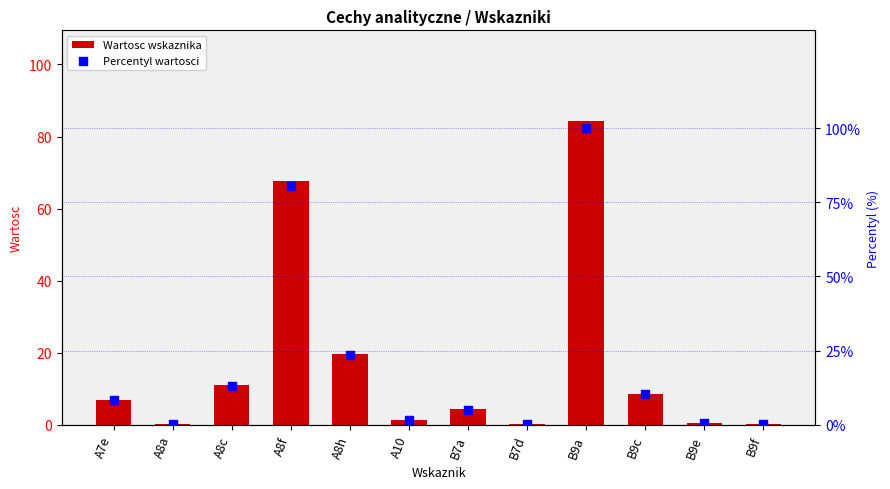

Which series contains the highest Y value?

Percentyl wartosci